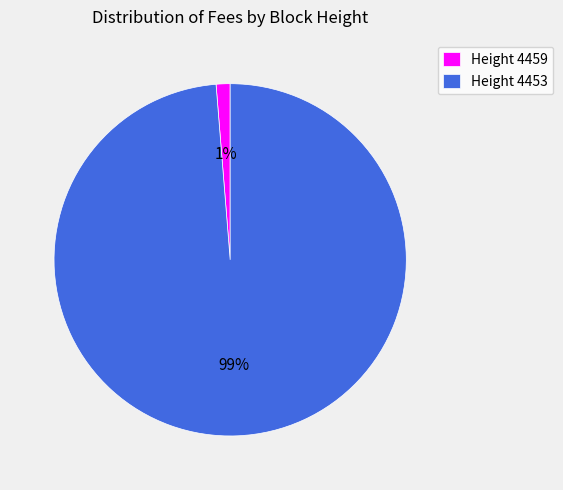

How many segments does this pie chart have?

2